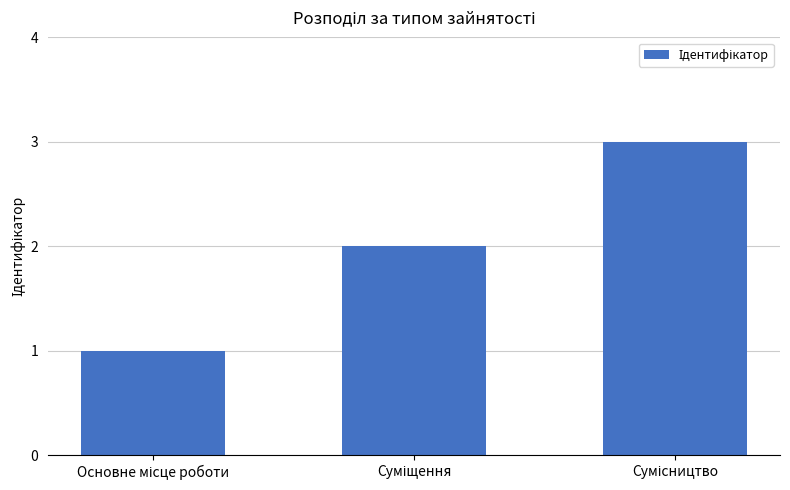

What is the maximum value shown in the chart?

3